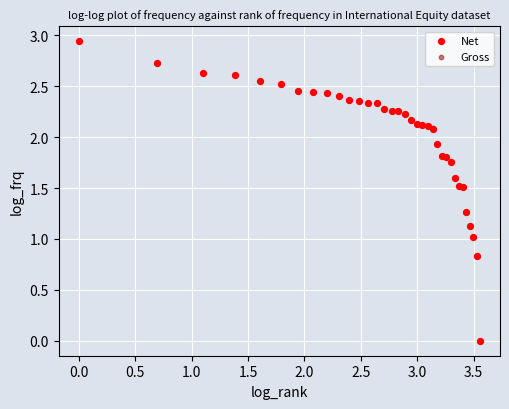

What are all the series names shown in the legend?

Net, Gross